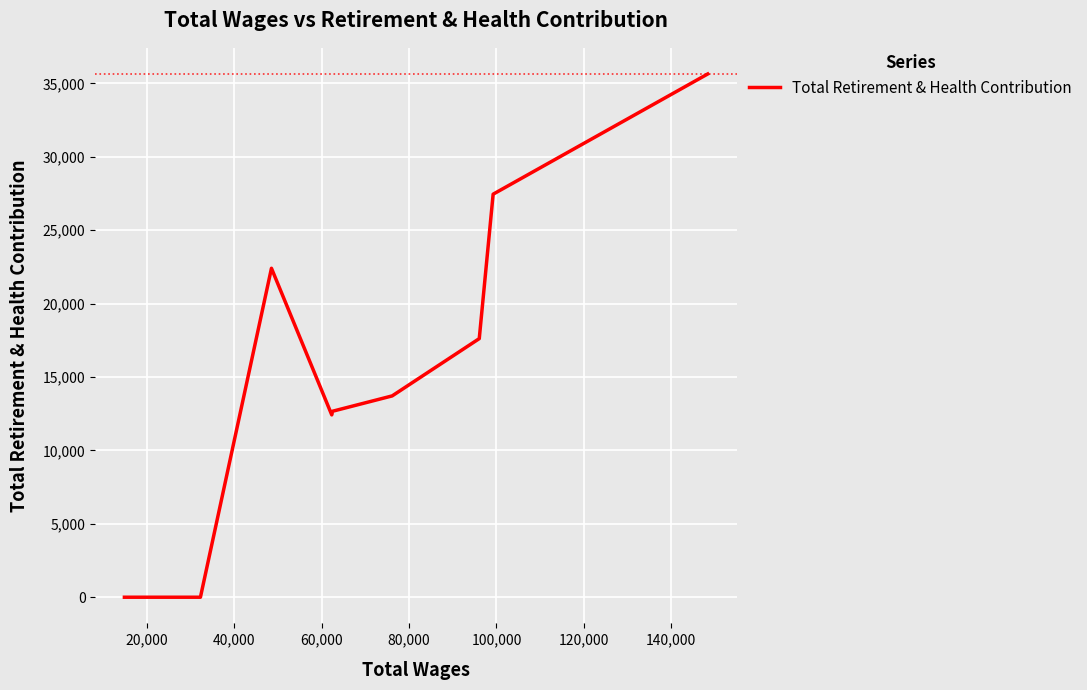

What is the greatest value displayed?

35635